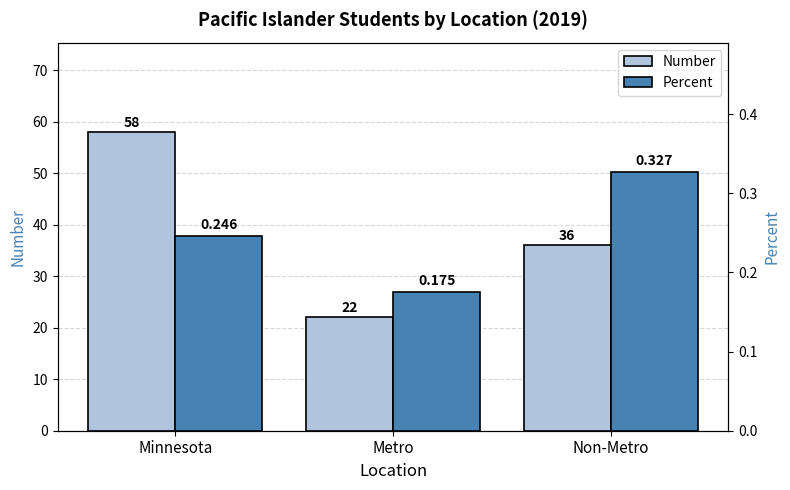

The value of Percent at Non-Metro is 0.5. True or false?

False